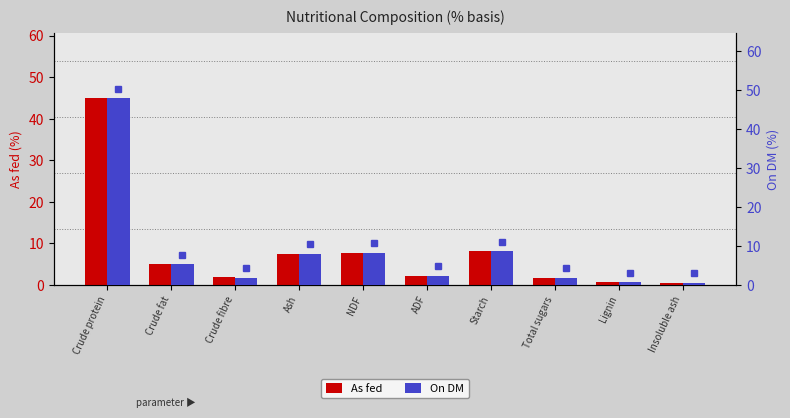

What is the smallest value displayed?

0.5